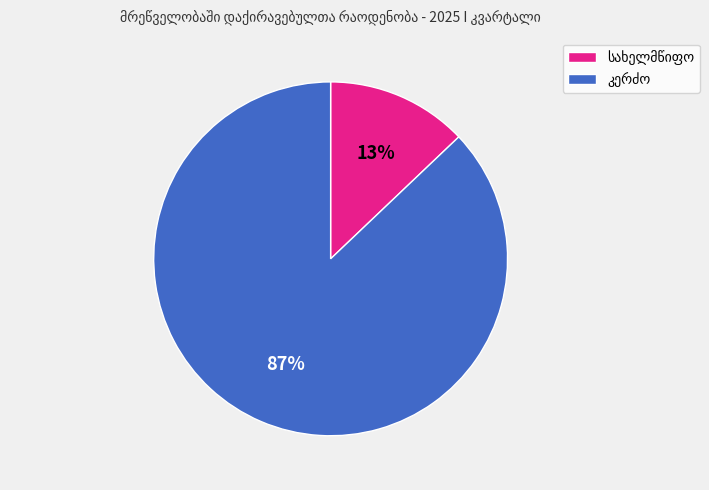

Does any single category account for the majority?

Yes